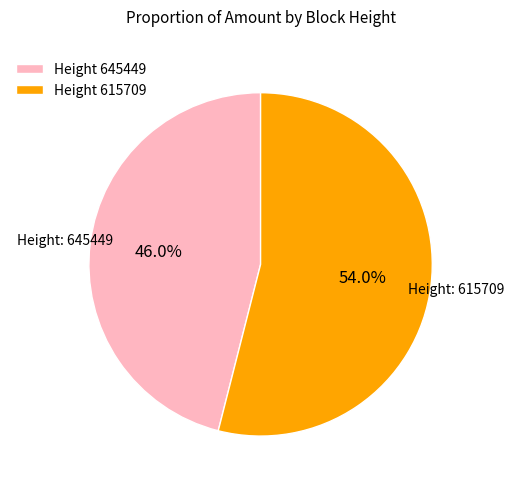

How many segments does this pie chart have?

2